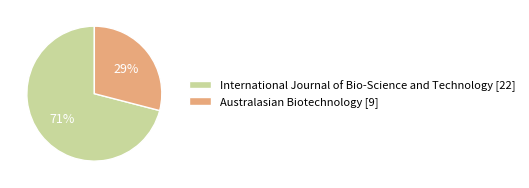

Is it true that International Journal of Bio-Science and Technology [22] is 71% of the pie?

True